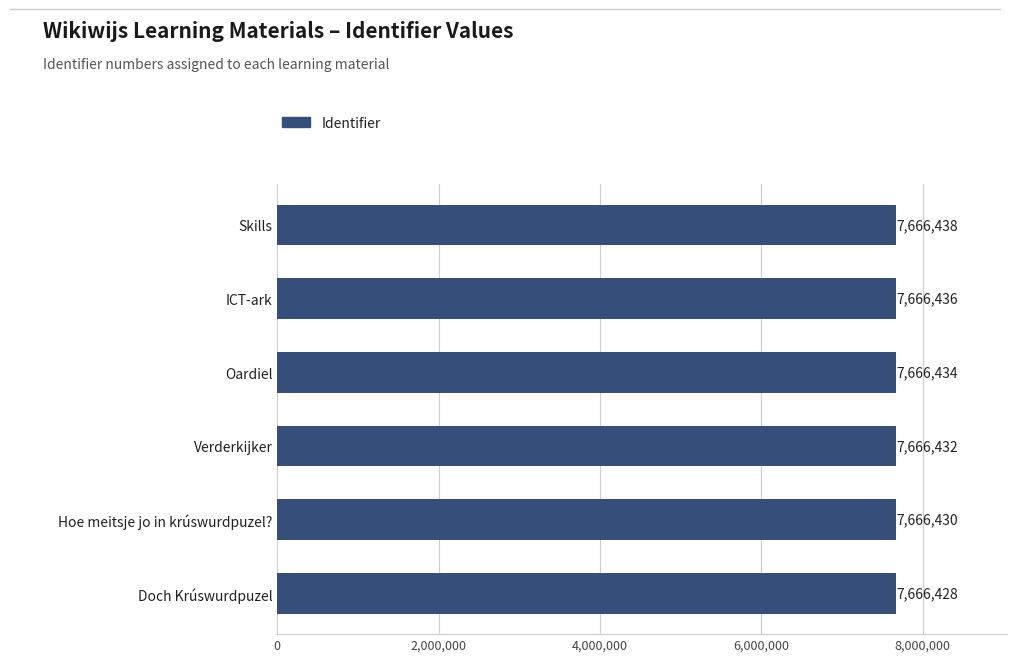

Is it true that the value at ICT-ark is 2249044?

False